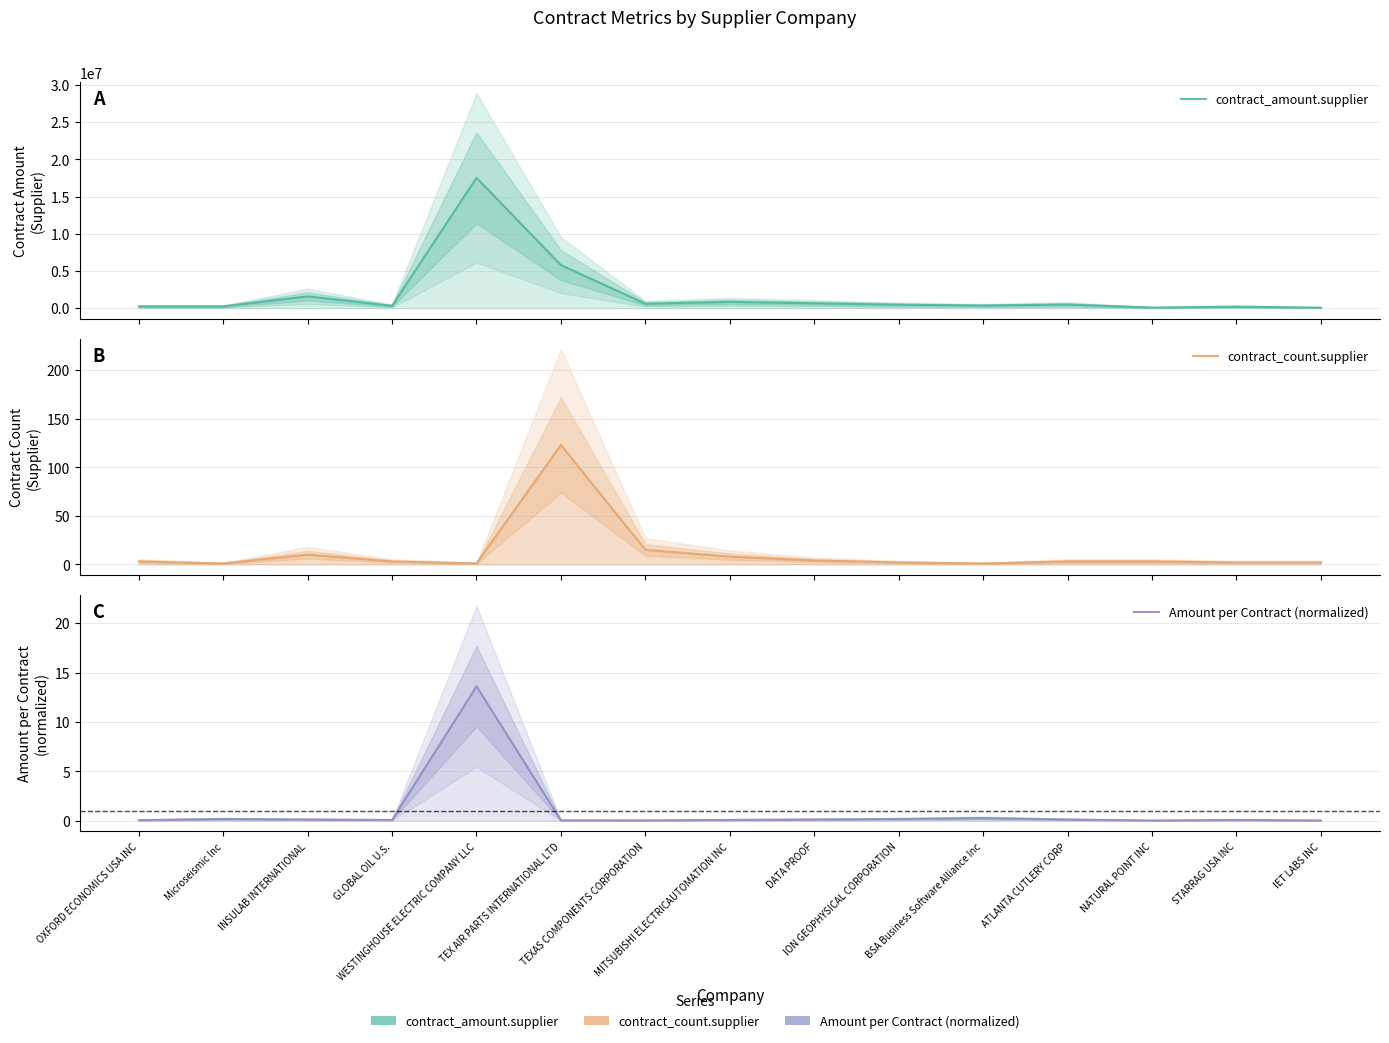

At which category is the sum across all series the highest?

WESTINGHOUSE ELECTRIC COMPANY LLC